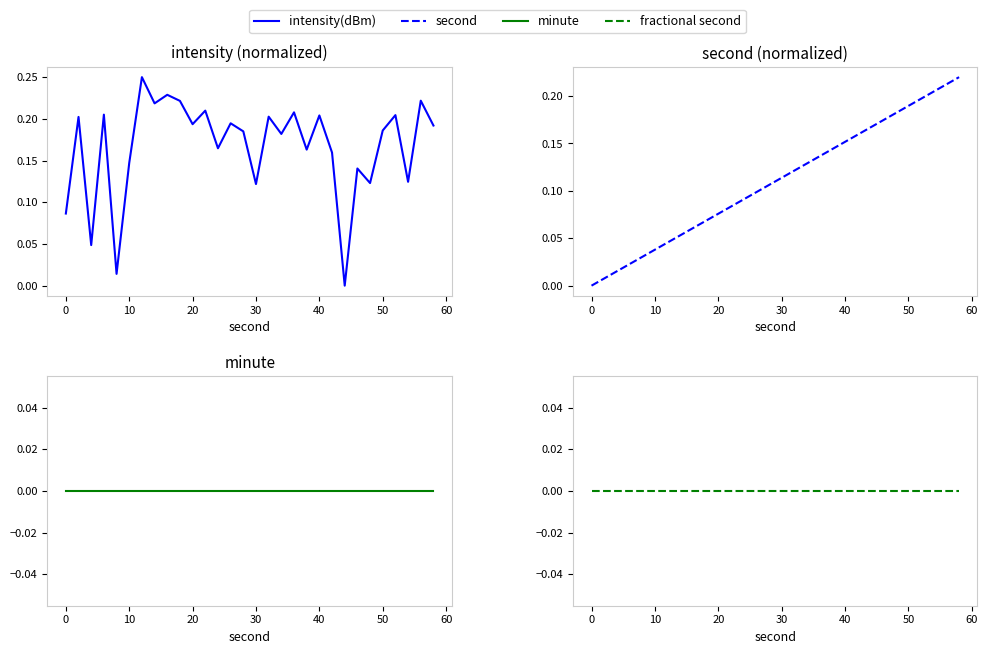

Reading left to right, transcribe all the data shown in this chart.

intensity(dBm): 0.1	0.2	0.0	0.2	0.0	0.1	0.2	0.2	0.2	0.2	0.2	0.2	0.2	0.2	0.2	0.1	0.2	0.2	0.2	0.2	0.2	0.2	0.0	0.1	0.1	0.2	0.2	0.1	0.2	0.2
second: 0.0	0.0	0.0	0.0	0.0	0.0	0.0	0.1	0.1	0.1	0.1	0.1	0.1	0.1	0.1	0.1	0.1	0.1	0.1	0.1	0.2	0.2	0.2	0.2	0.2	0.2	0.2	0.2	0.2	0.2
minute: 0.0	0.0	0.0	0.0	0.0	0.0	0.0	0.0	0.0	0.0	0.0	0.0	0.0	0.0	0.0	0.0	0.0	0.0	0.0	0.0	0.0	0.0	0.0	0.0	0.0	0.0	0.0	0.0	0.0	0.0
fractional second: 0.0	0.0	0.0	0.0	0.0	0.0	0.0	0.0	0.0	0.0	0.0	0.0	0.0	0.0	0.0	0.0	0.0	0.0	0.0	0.0	0.0	0.0	0.0	0.0	0.0	0.0	0.0	0.0	0.0	0.0